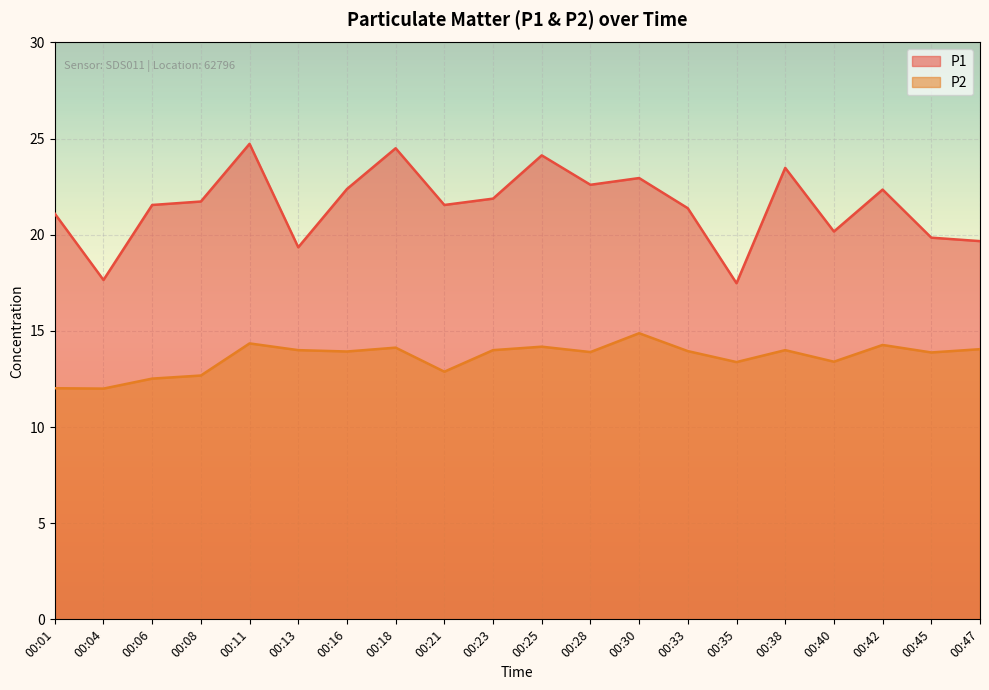

How many lines are shown in the chart?

2